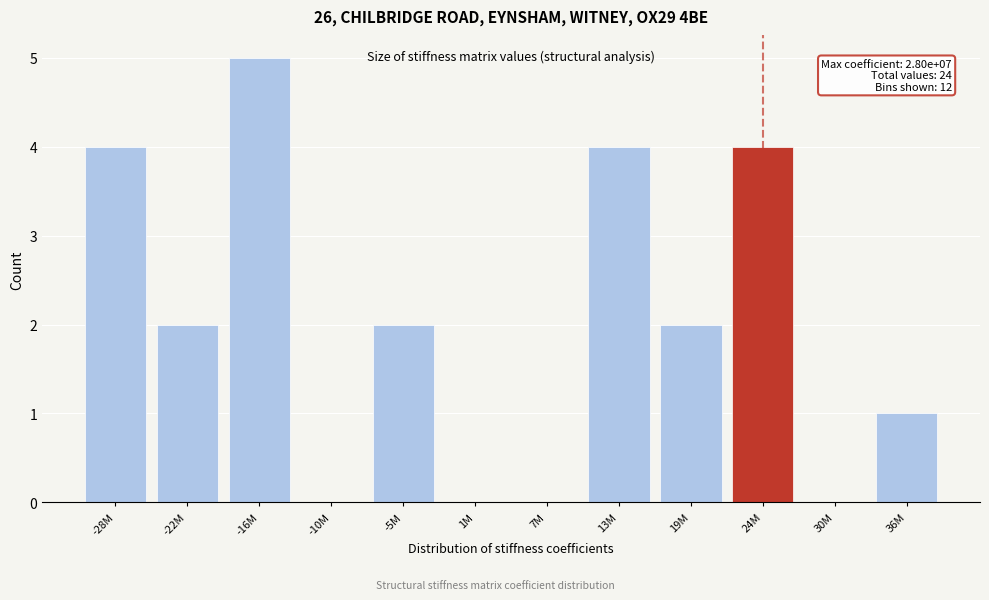

Reading left to right, transcribe all the data shown in this chart.

-28M=4	-22M=2	-16M=5	-10M=0	-5M=2	1M=0	7M=0	13M=4	19M=2	24M=4	30M=0	36M=1